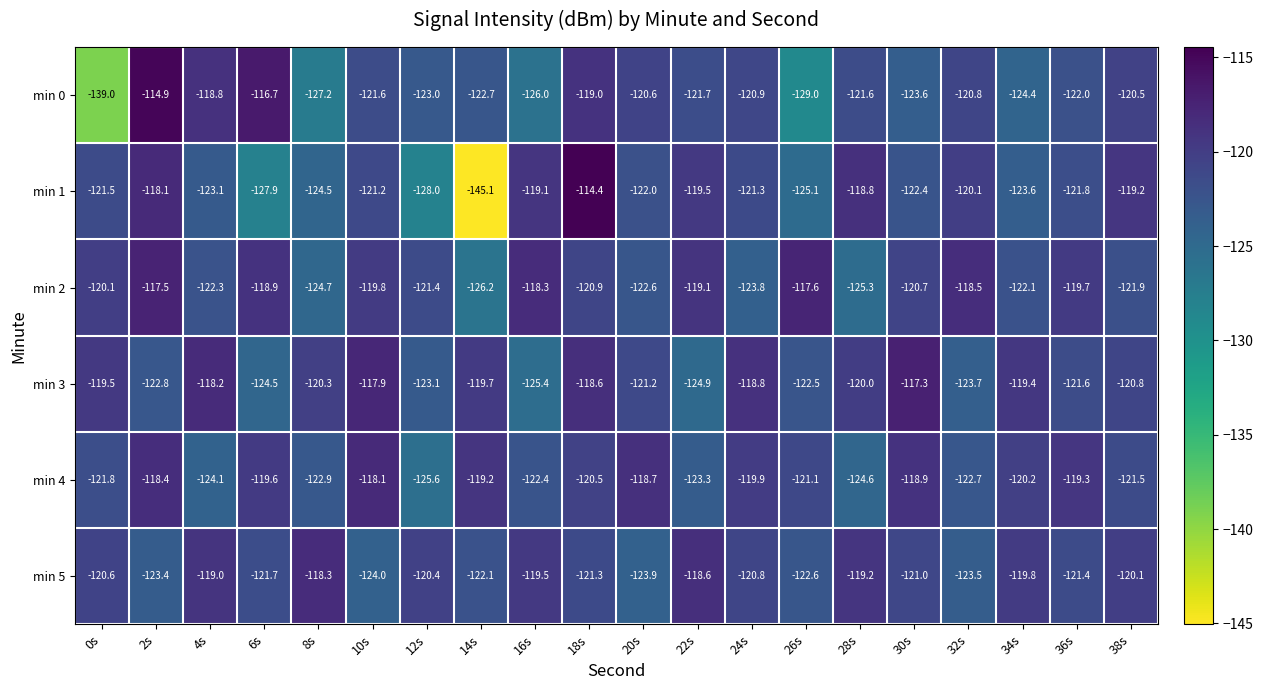

What is the average value of the min 3 series?

-121.0